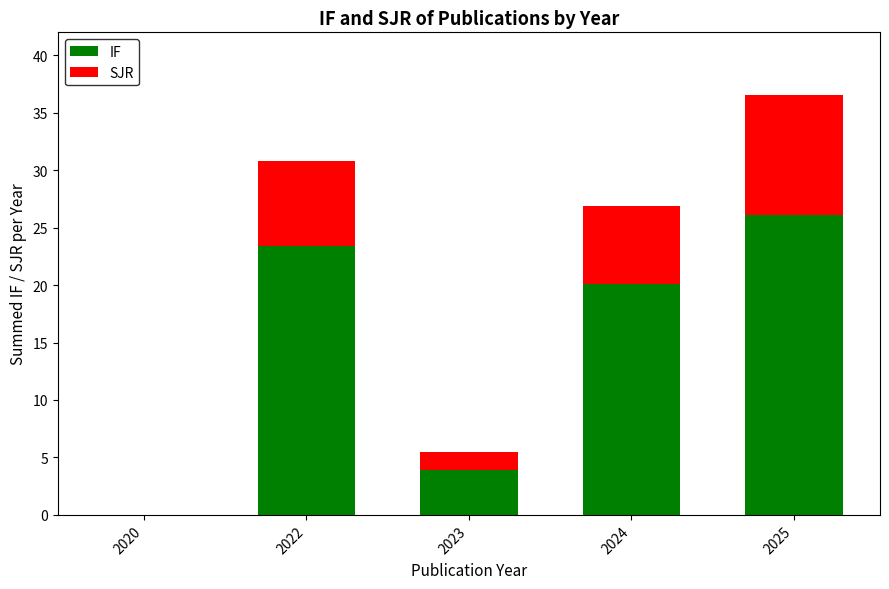

At which category is the sum across all series the highest?

2025